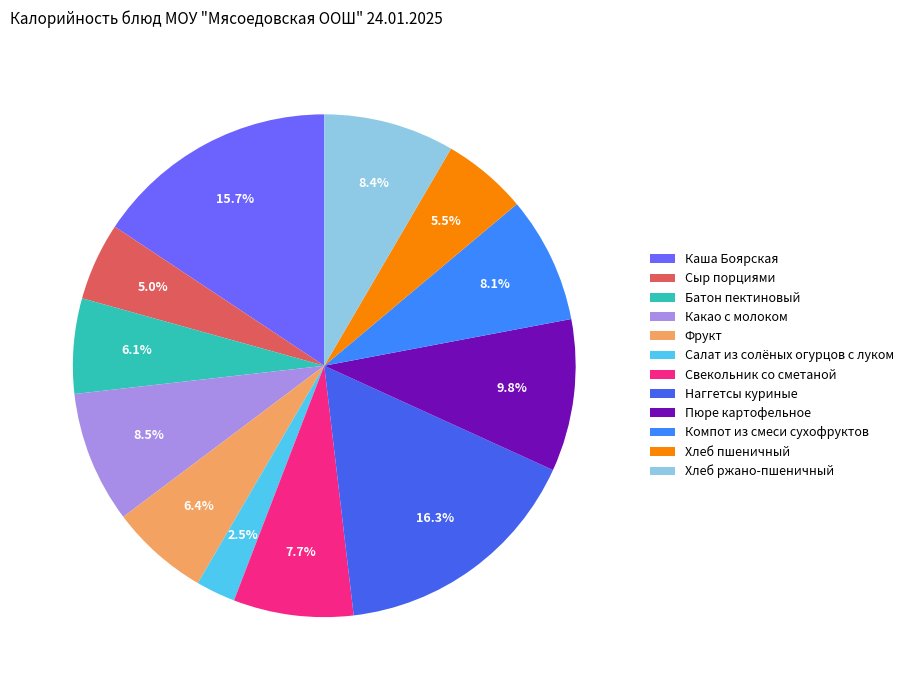

Does Хлеб ржано-пшеничный represent more than half of the total?

No